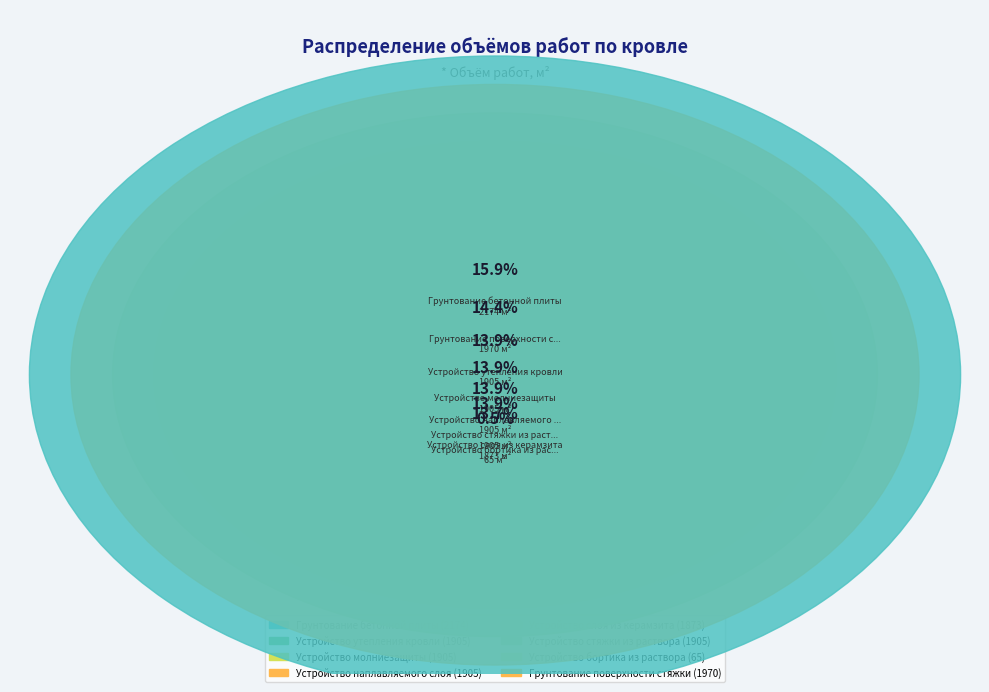

How much of the chart is everything except Устройство наплавляемого слоя?

86.1%